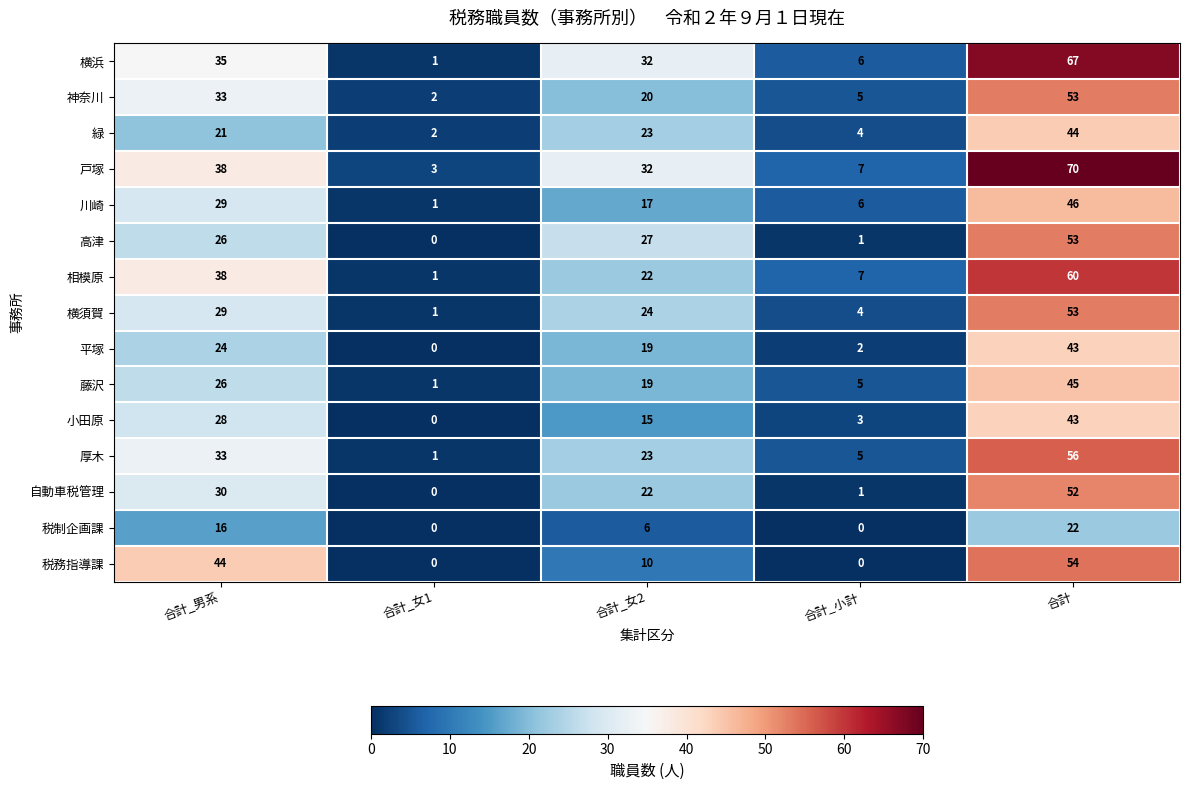

At which category is the sum across all series the highest?

合計